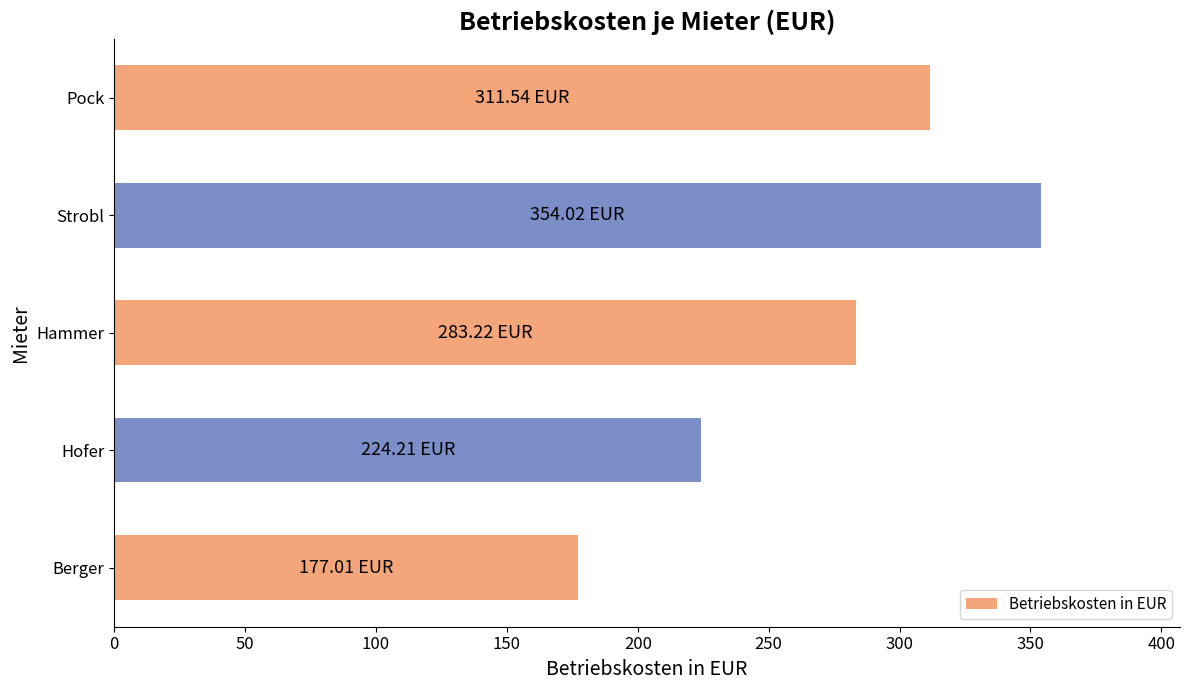

How many values exceed 283?

3